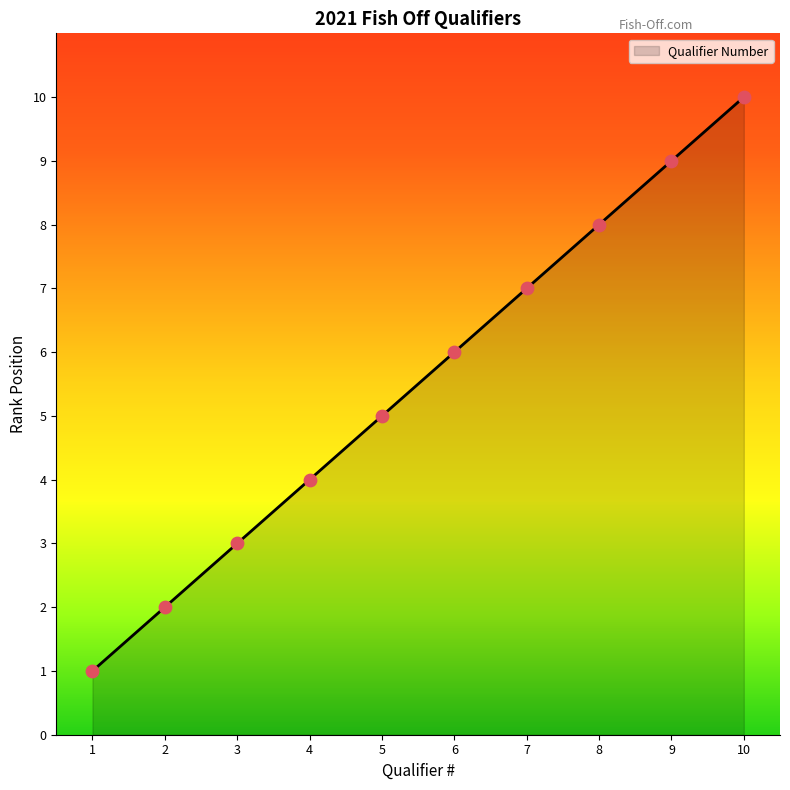

What is the highest value of the Qualifier Number series?

10.0